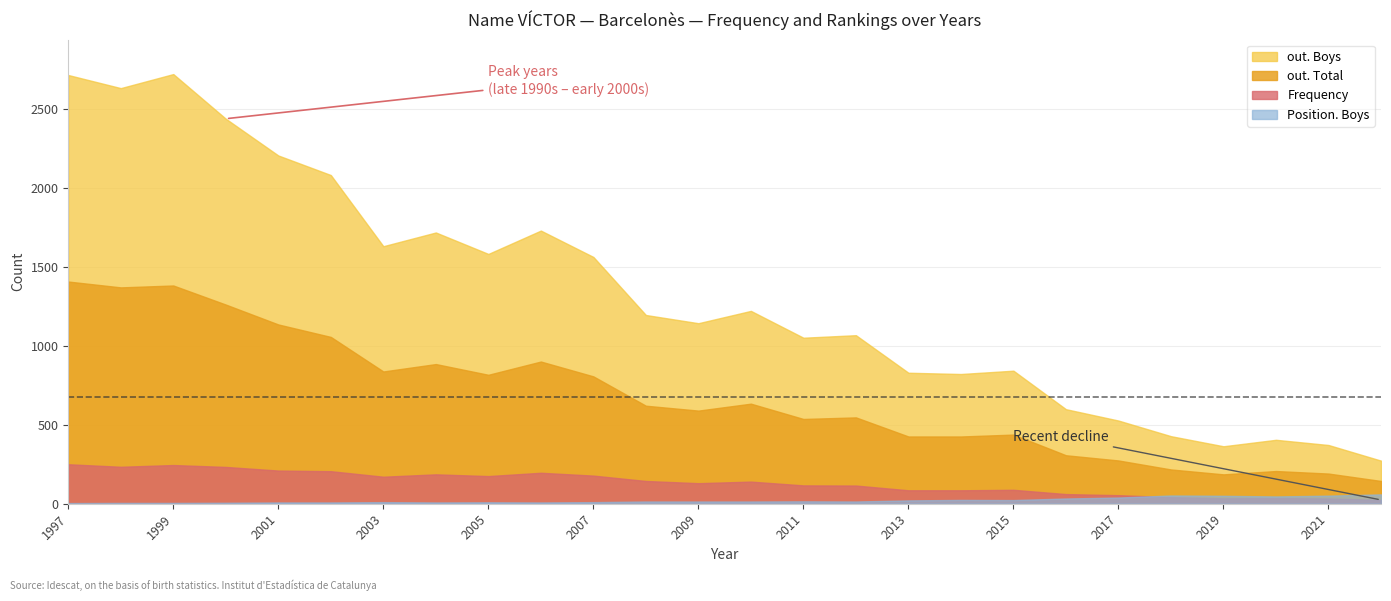

True or false: Frequency has a value of 40 at 2022.

False